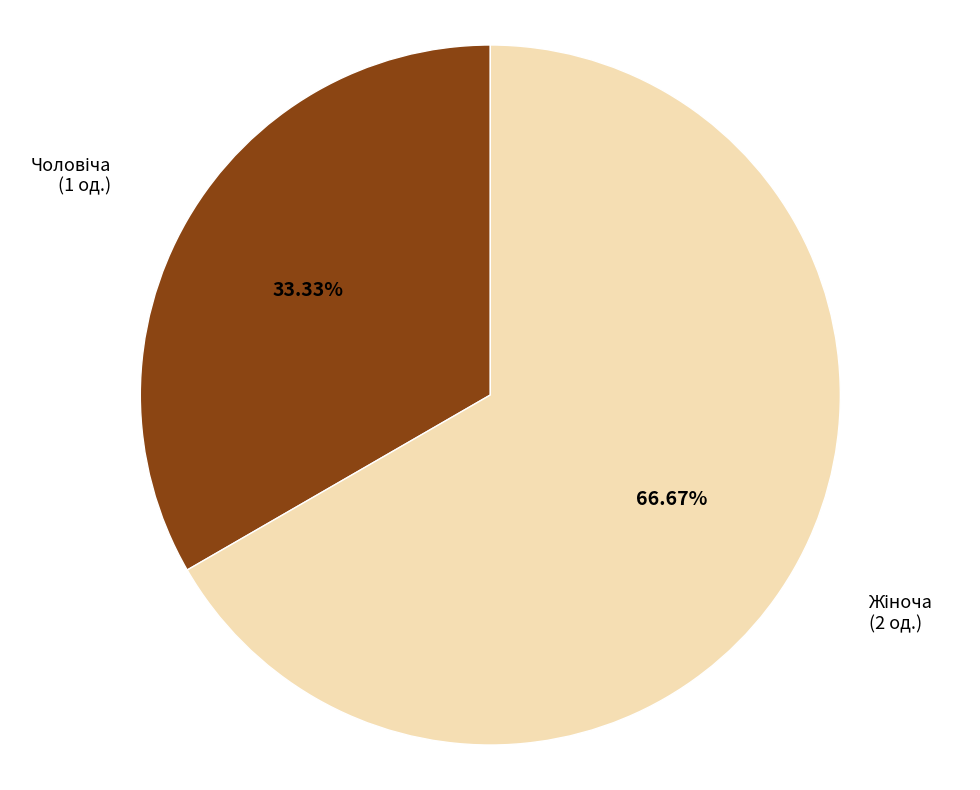

Is there any slice that represents more than half of the pie?

Yes